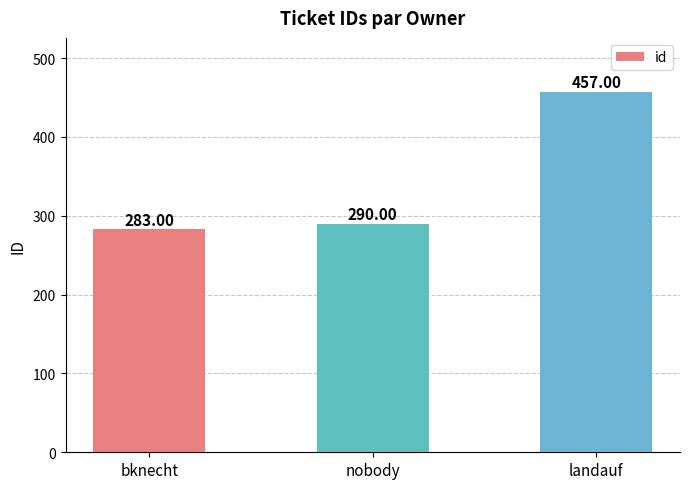

Approximately how many times larger is the value at nobody compared to landauf?

0.6